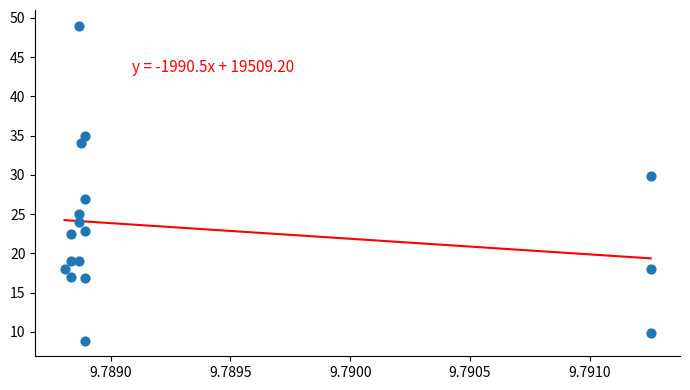

What Y value in the scatter plot is closest to 28?

26.9